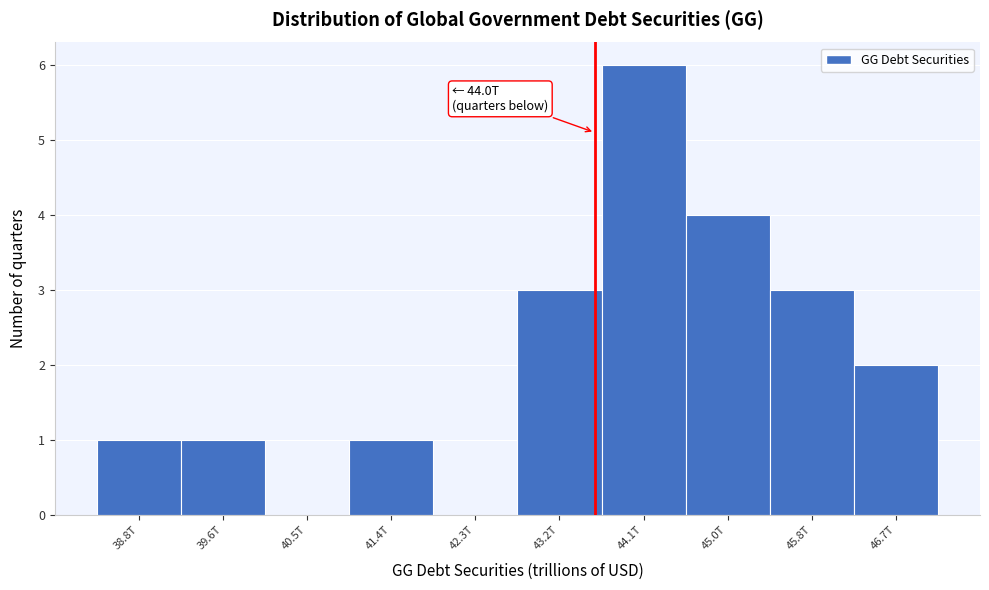

Reading right to left, extract all data points from this chart.

46.7T=2	45.8T=3	45.0T=4	44.1T=6	43.2T=3	42.3T=0	41.4T=1	40.5T=0	39.6T=1	38.8T=1